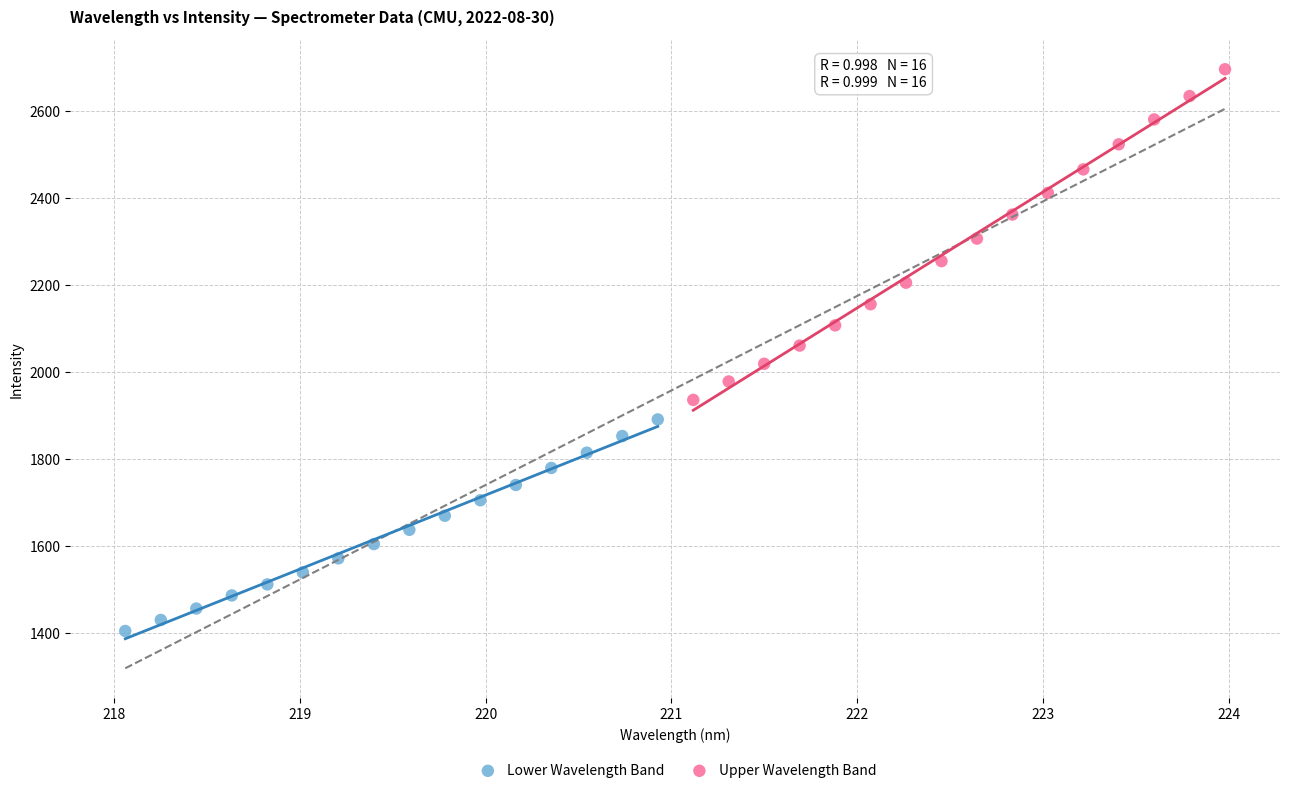

What are all the series names shown in the legend?

Lower Wavelength Band, Upper Wavelength Band